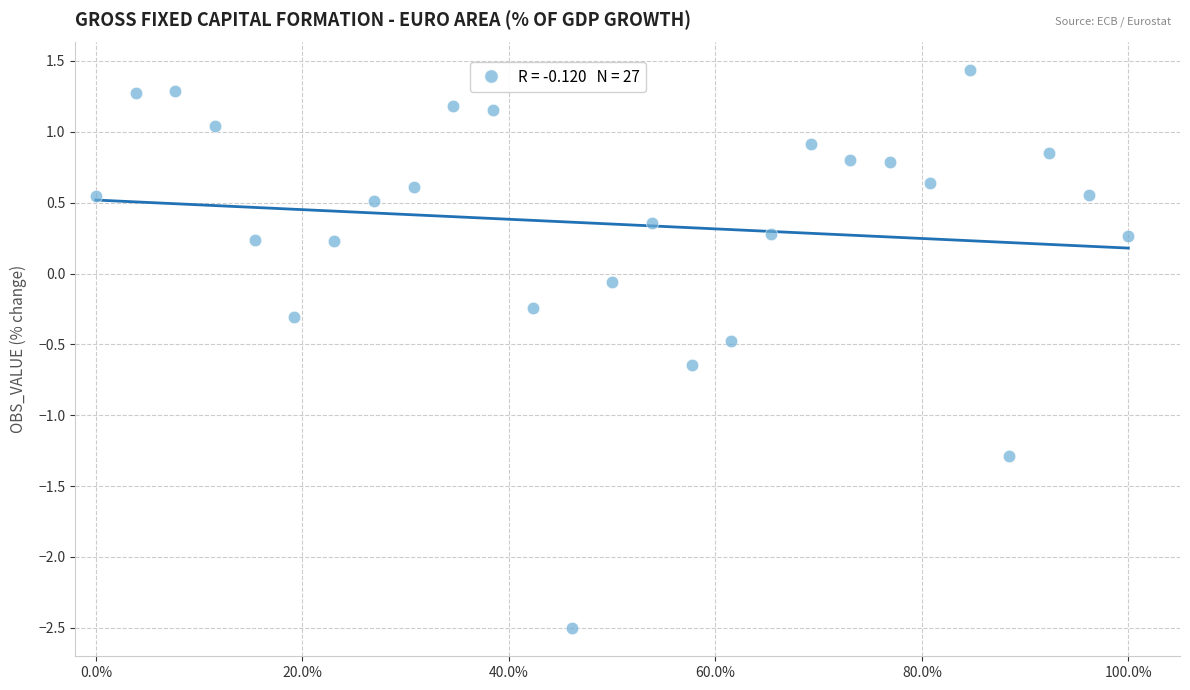

What is the range of X values (max minus min)?

1.0